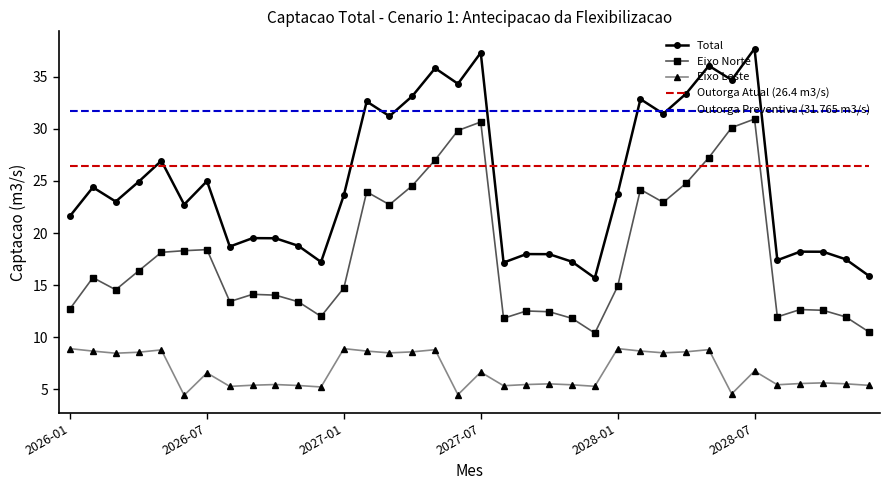

Which series has the largest range (max minus min)?

Total